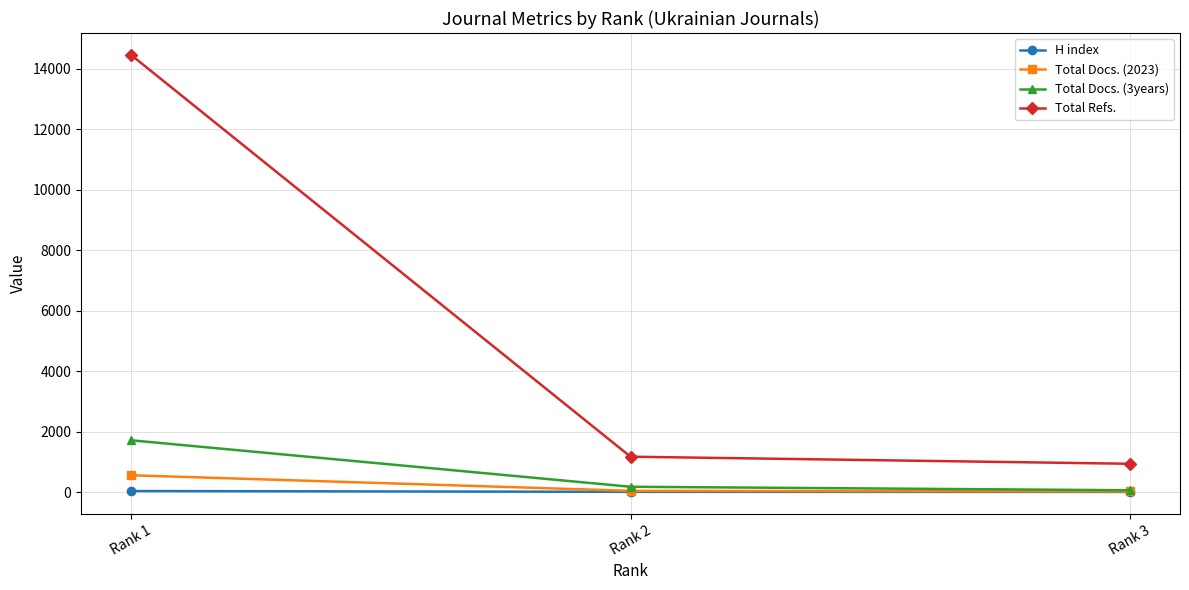

What is the difference between the Total Refs. values at Rank 1 and Rank 3?

13518